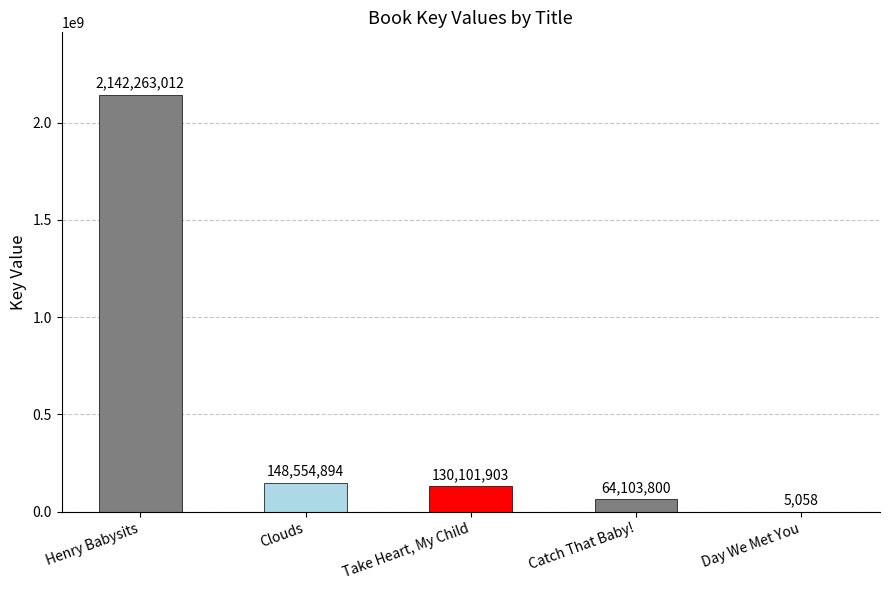

How many data points does each series have?

5